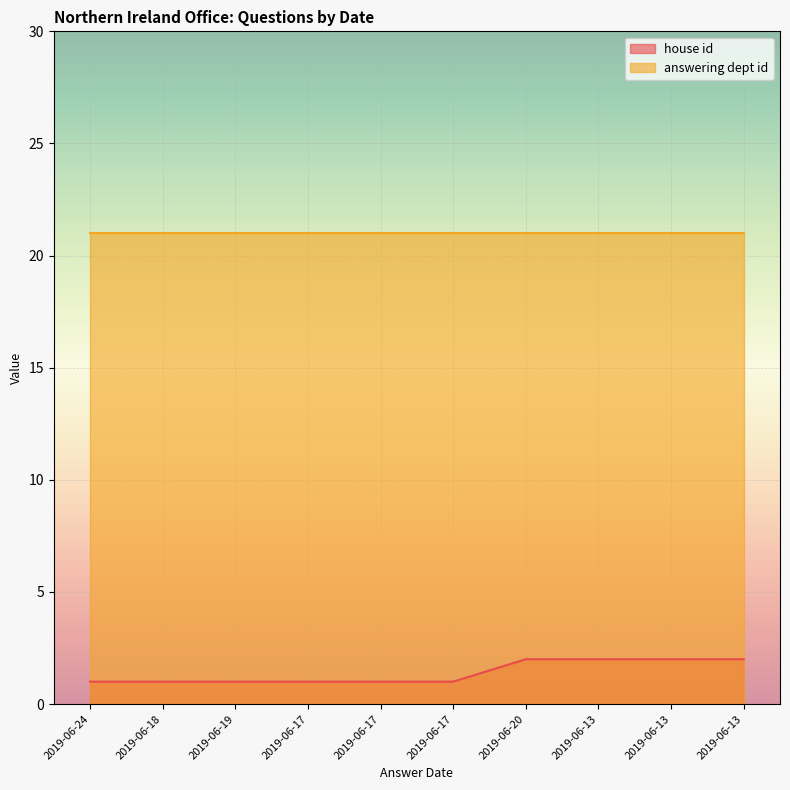

The chart shows a value of 2 at 2019-06-18. True or false?

False